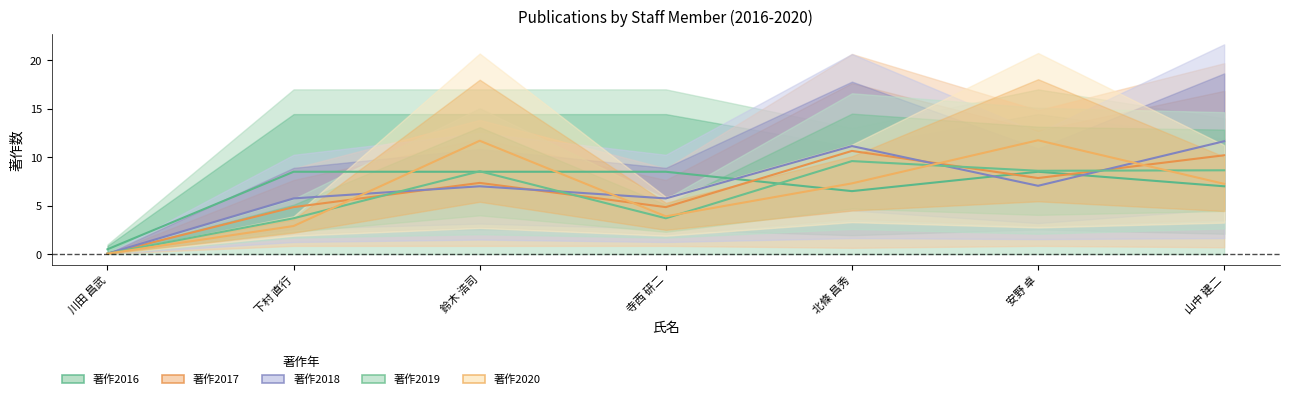

What is the difference between the second highest and second lowest values in the 著作2018 series?

5.4